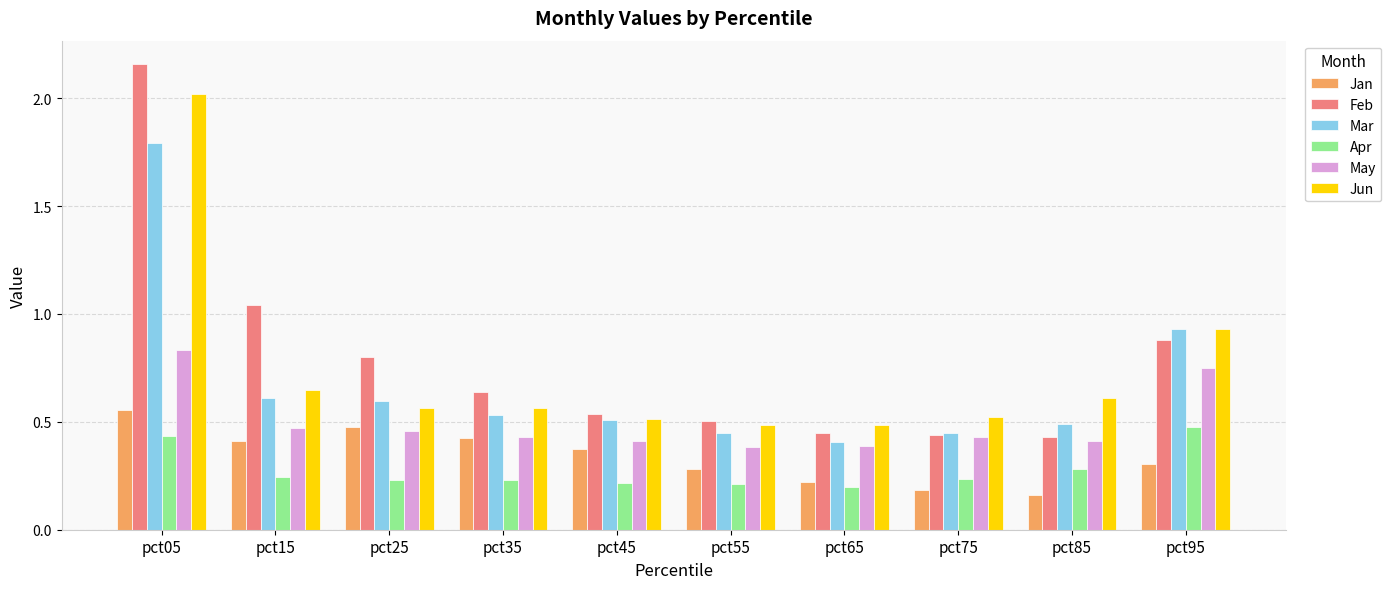

How many series are shown in this chart?

6